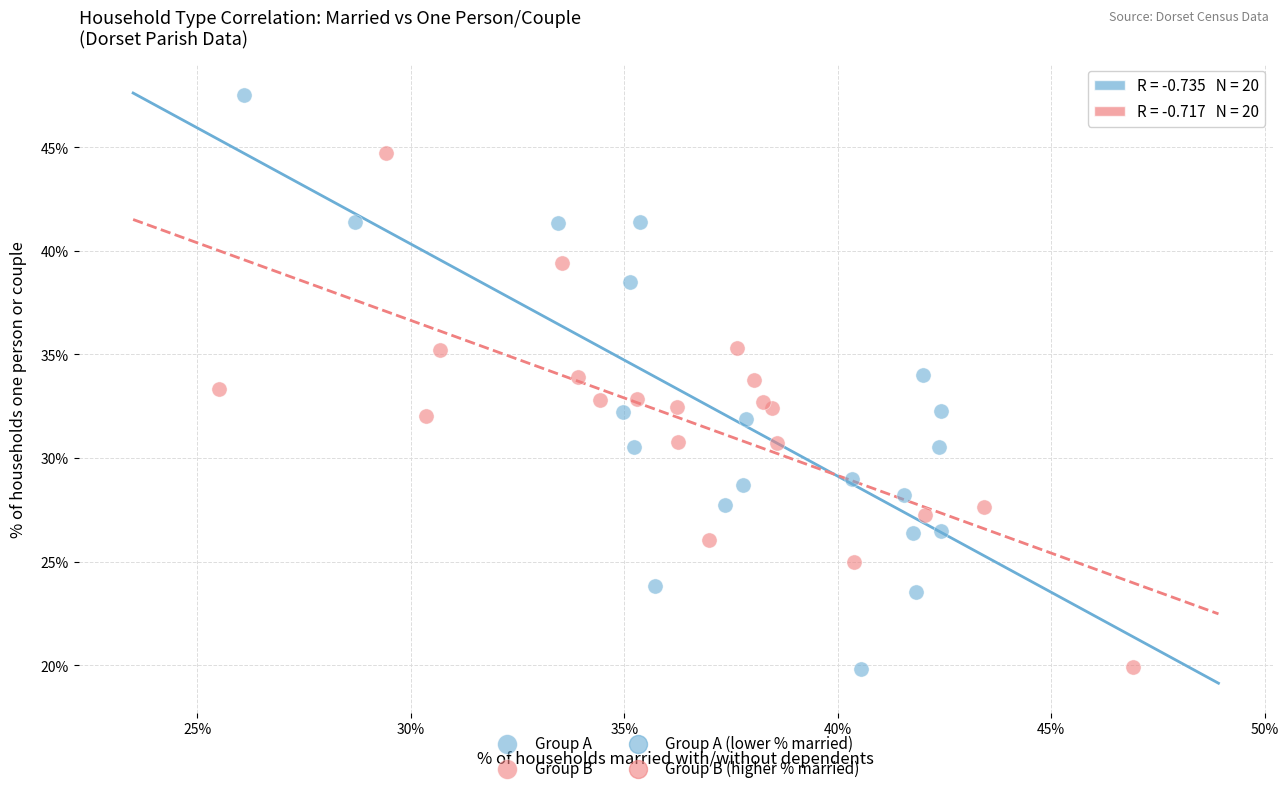

Which series has the largest Y range (max minus min)?

Group A